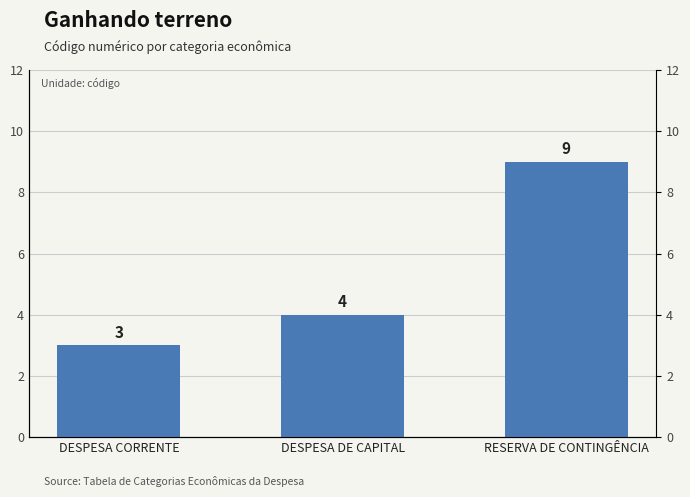

Where does the data first go above 4?

RESERVA DE CONTINGÊNCIA